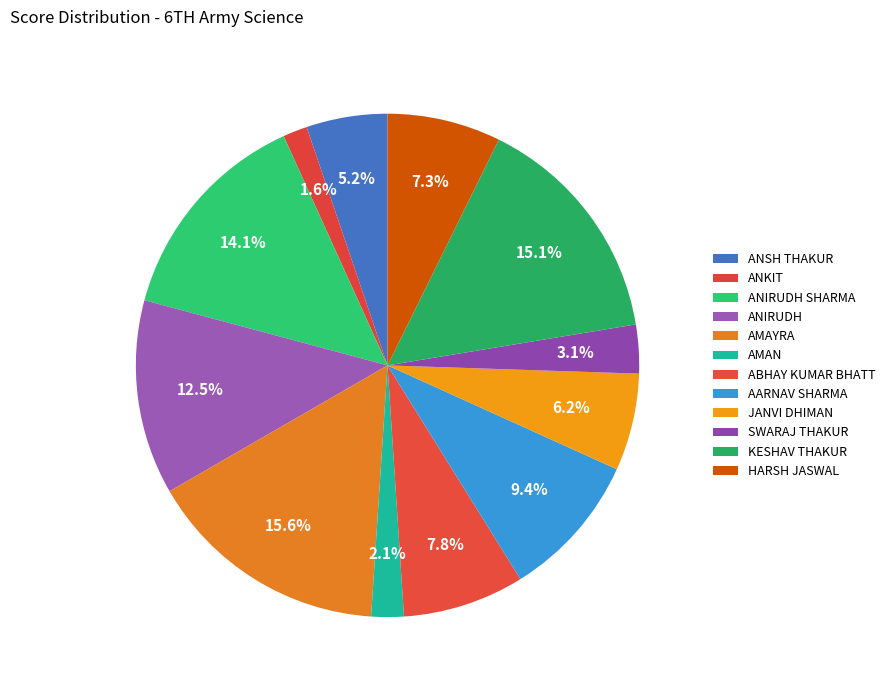

Count the number of slices in the pie.

12